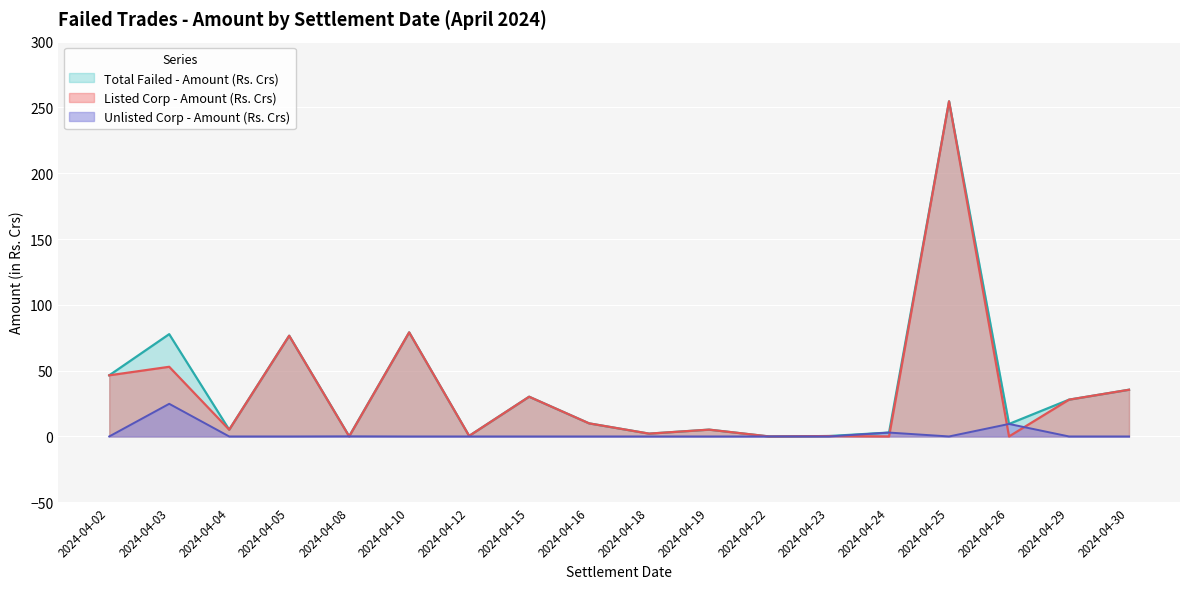

What are all the series names shown in the legend?

Total Failed - Amount (Rs. Crs), Listed Corp - Amount (Rs. Crs), Unlisted Corp - Amount (Rs. Crs)